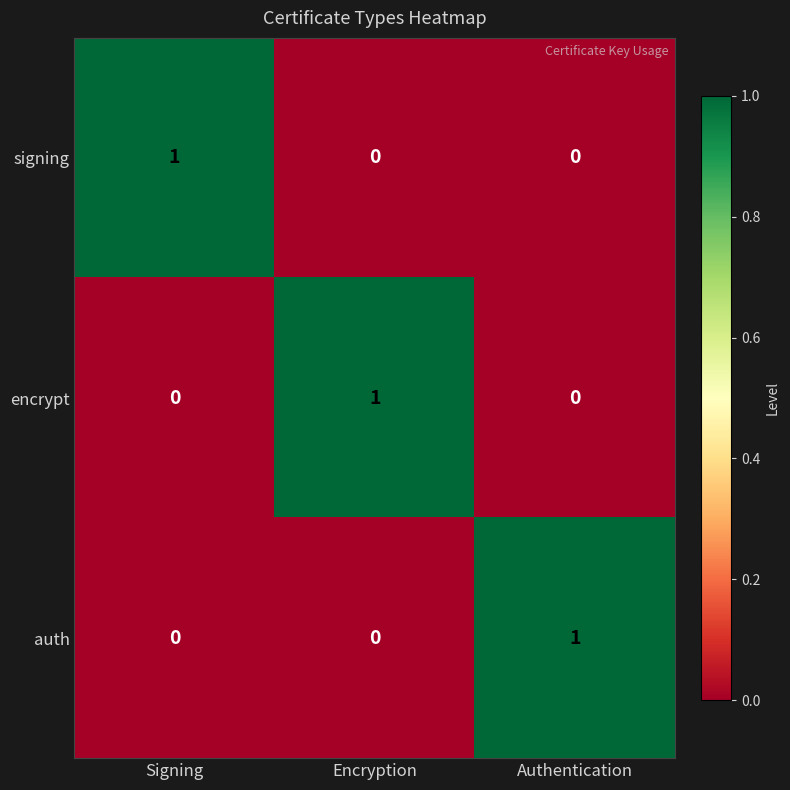

What is the greatest value displayed?

1